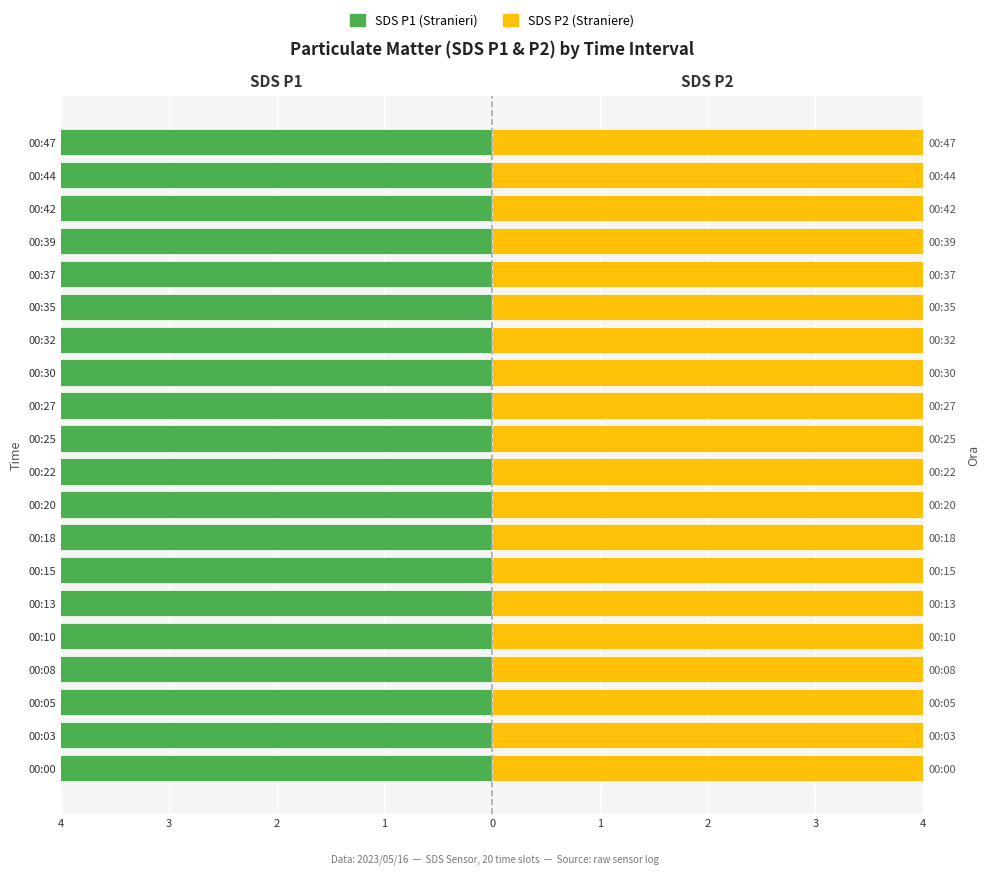

What is the lowest value of the SDS P1 (Stranieri) series?

-6.8